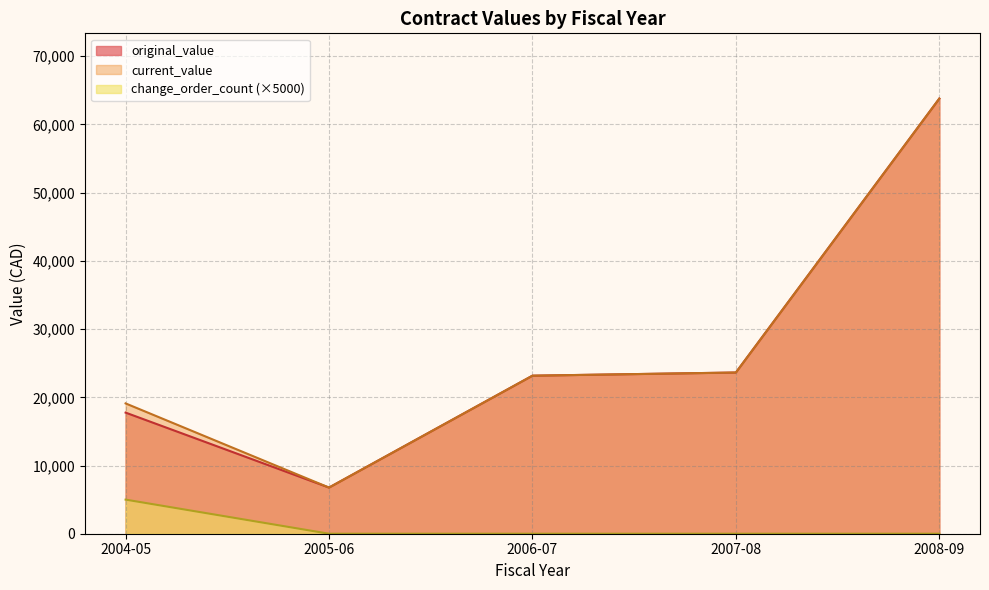

Rank the series by their maximum value, from lowest to highest.

change_order_count, original_value, current_value